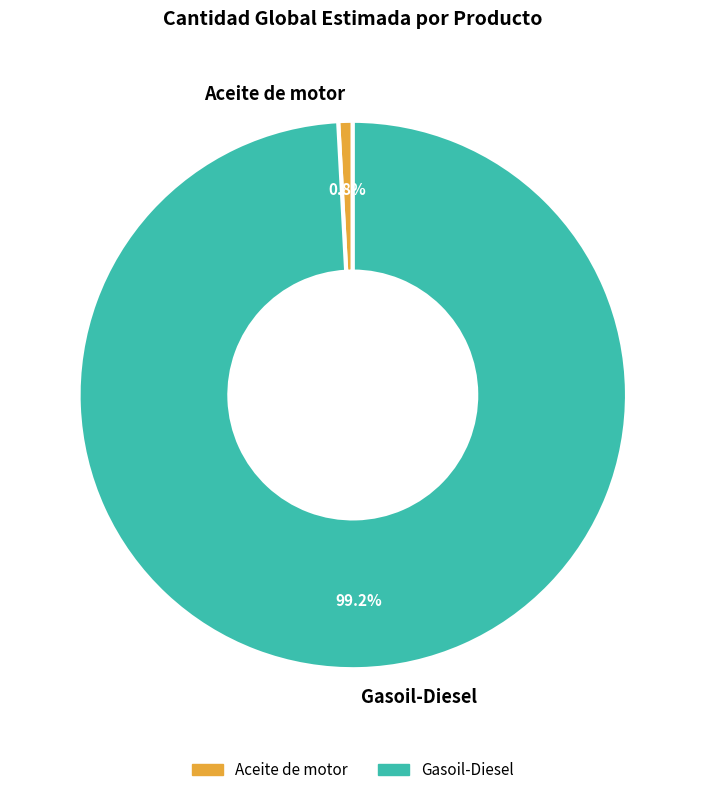

To the nearest percent, what is the average slice percentage?

50%